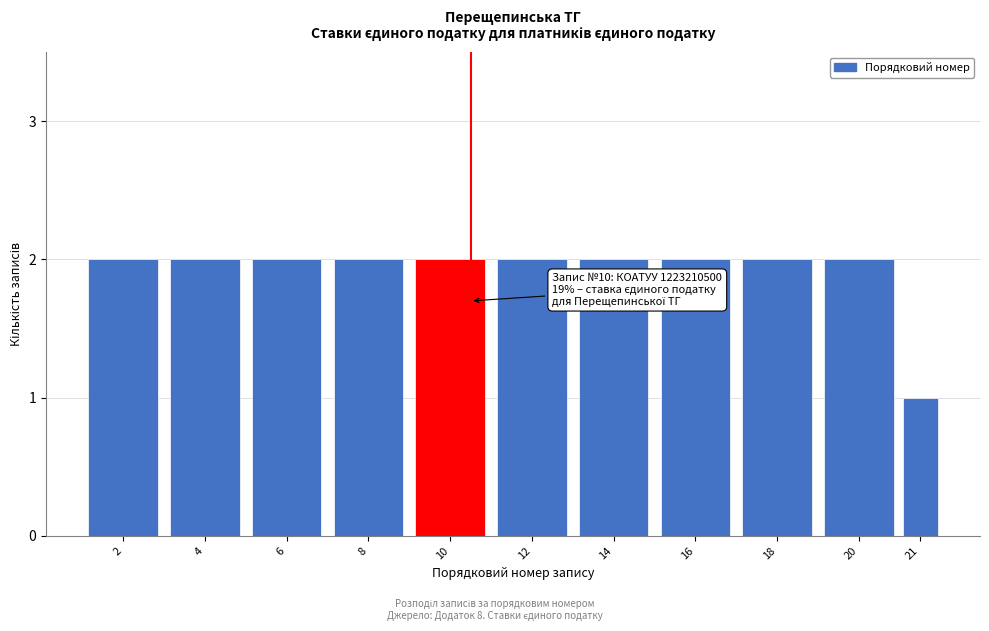

Reading left to right, transcribe all the data shown in this chart.

2	2	2	2	2	2	2	2	2	2	1